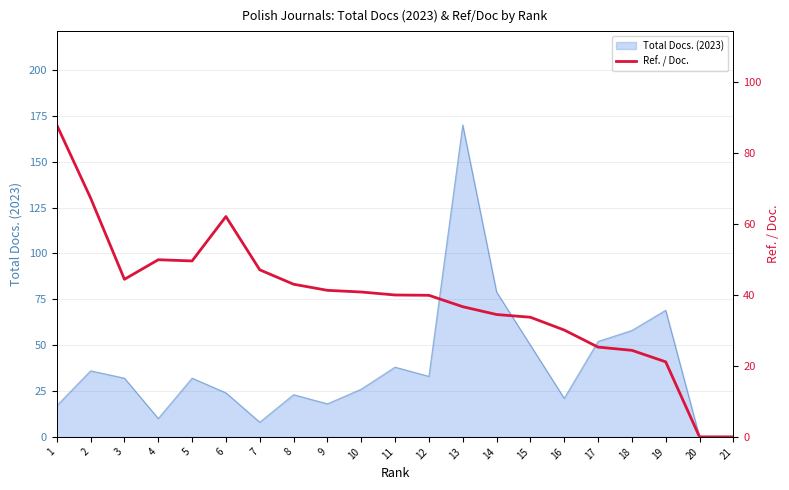

How many data points are above 39?

12